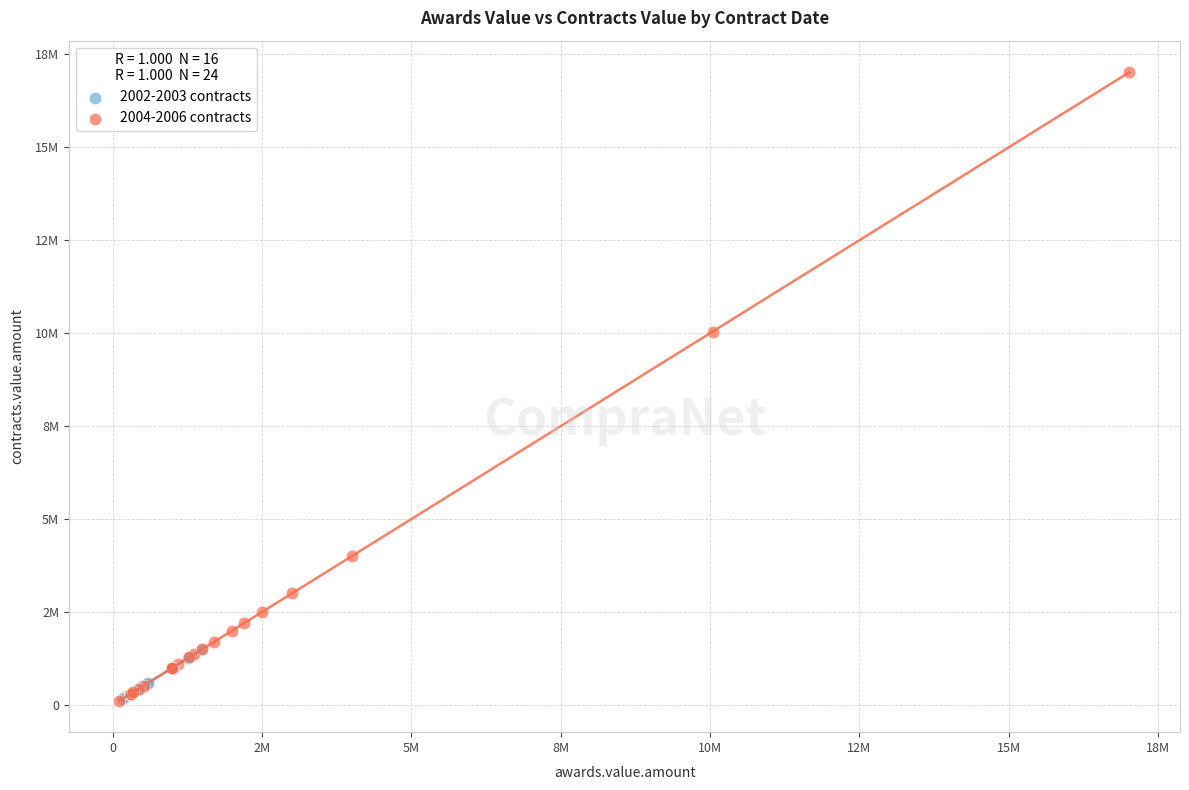

What are all the series names shown in the legend?

2002-2003 contracts, 2004-2006 contracts